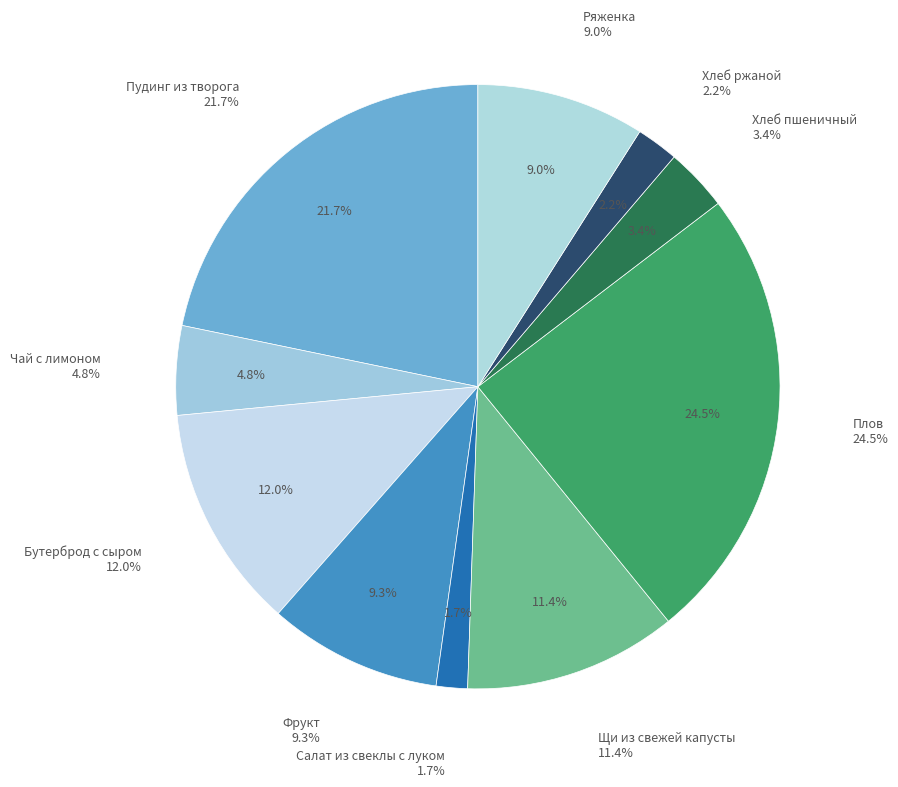

Count the number of slices in the pie.

10